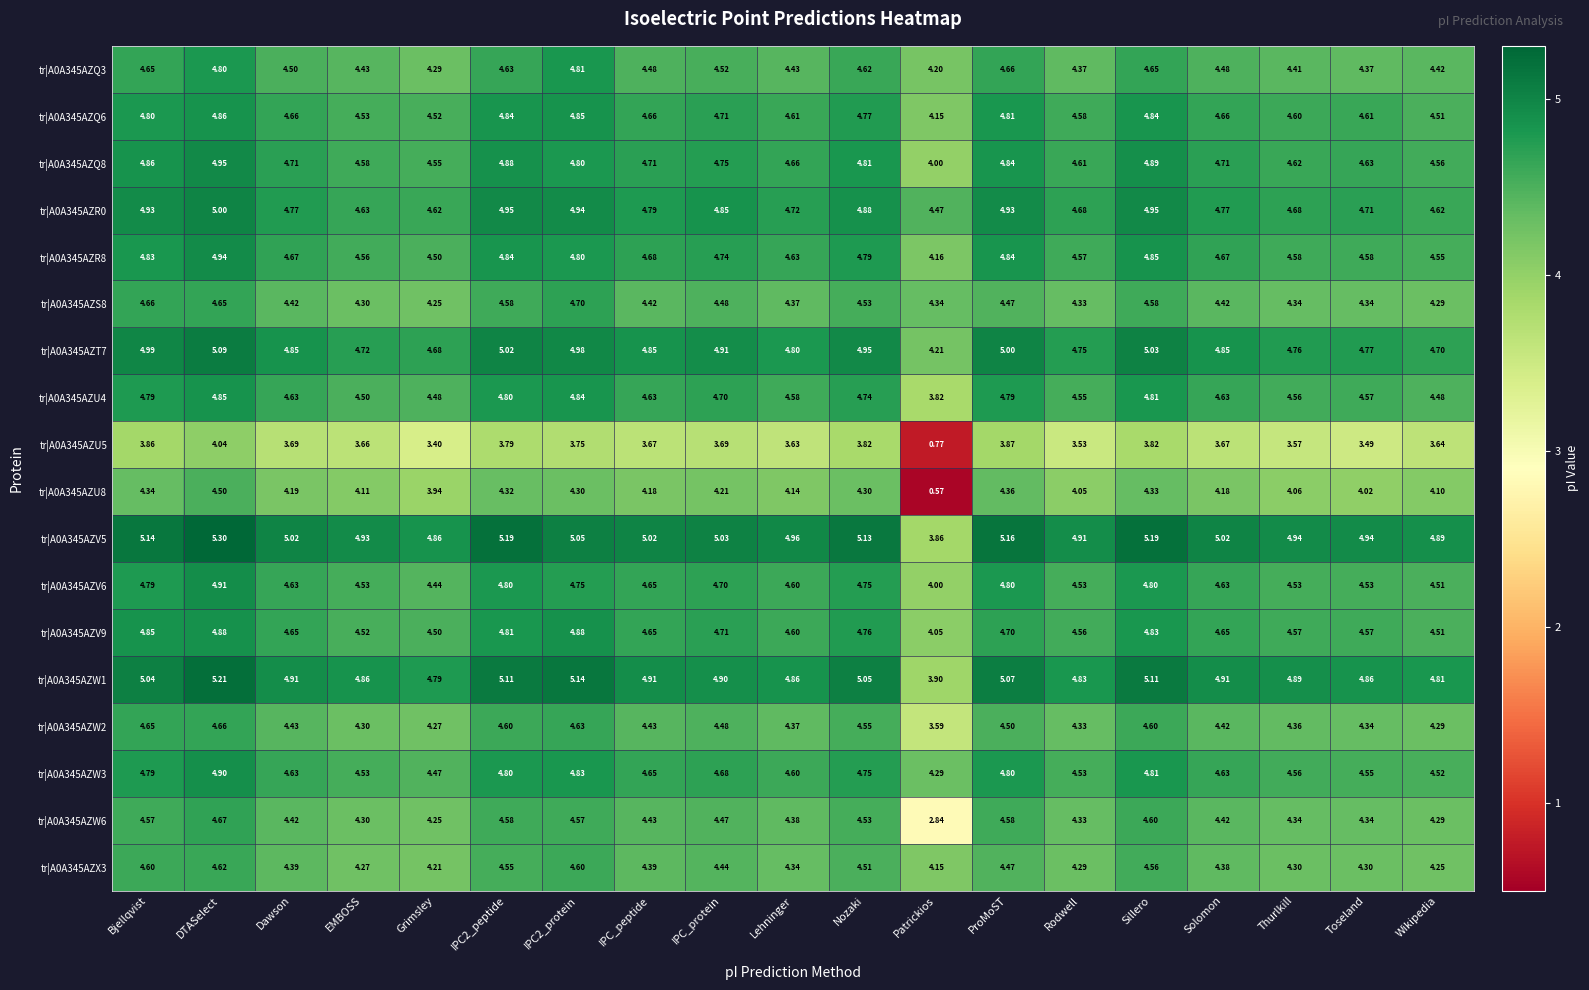

Where is tr|A0A345AZV6 nearest to the value 4?

Patrickios